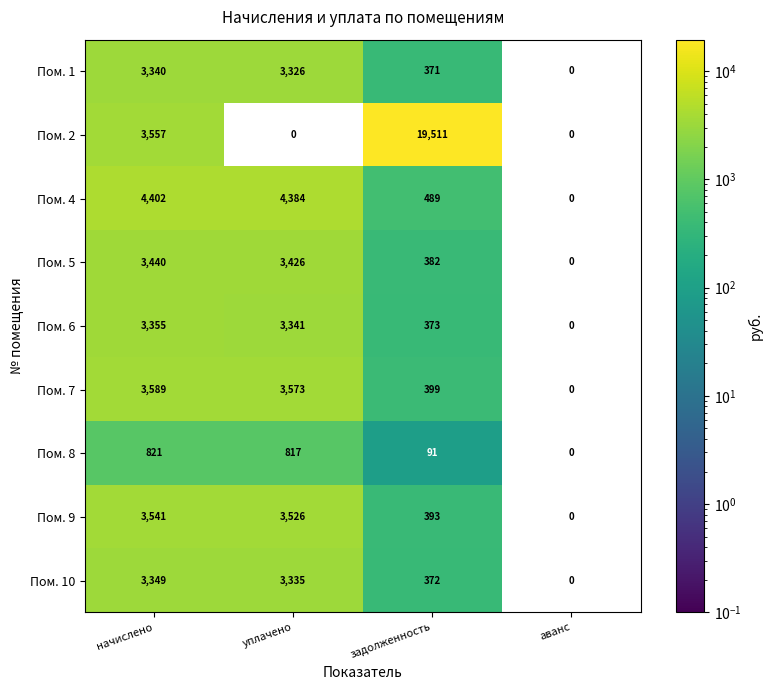

Rank the series by their maximum value, from lowest to highest.

Пом. 8, Пом. 1, Пом. 10, Пом. 6, Пом. 5, Пом. 9, Пом. 7, Пом. 4, Пом. 2